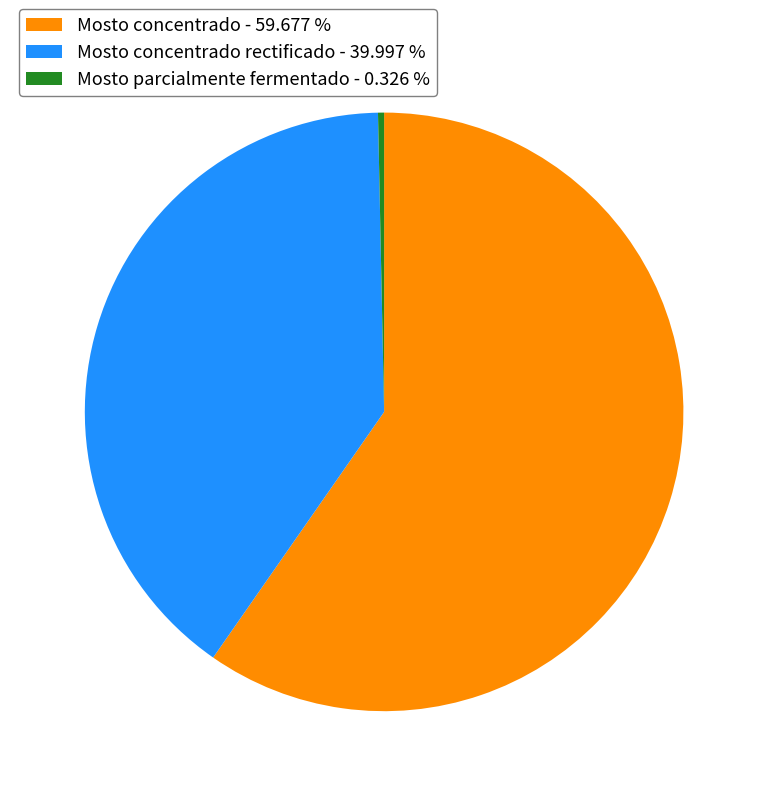

Rank the categories by value from highest to lowest.

Mosto concentrado - 59.677 %, Mosto concentrado rectificado - 39.997 %, Mosto parcialmente fermentado - 0.326 %